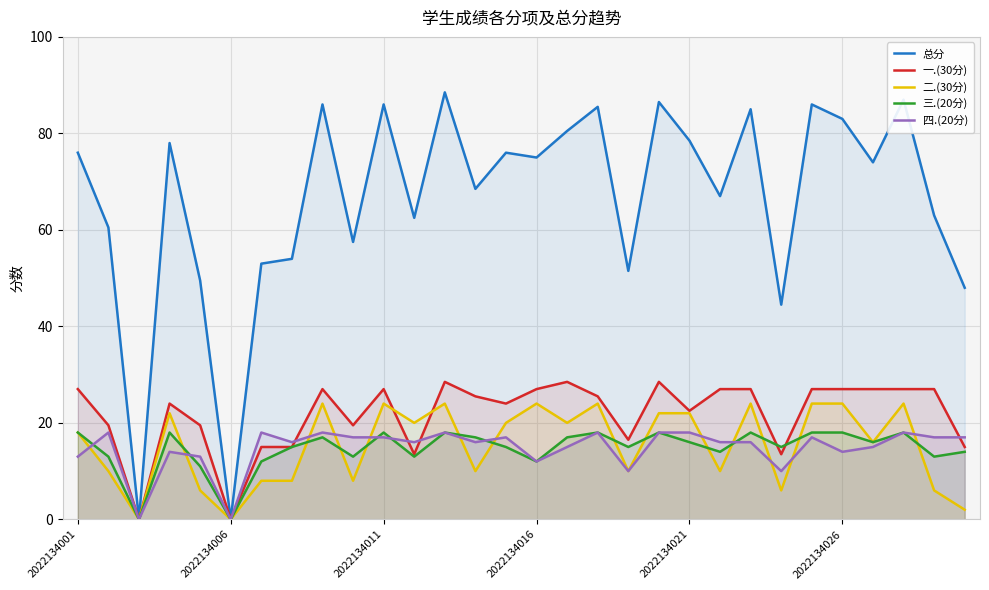

At which label is 一.(30分) closest to 14?

11